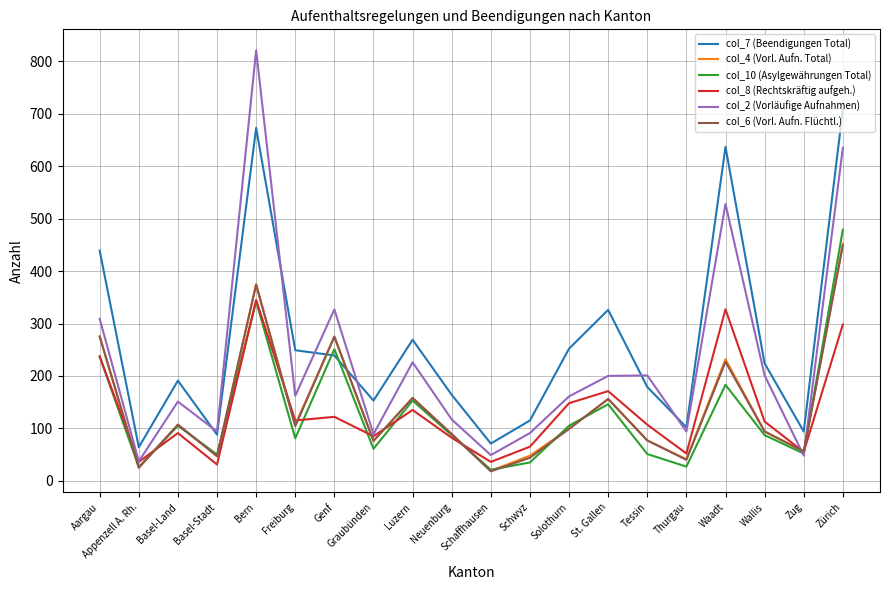

The col_7 (Beendigungen Total) series shows 319 at Wallis. True or false?

False